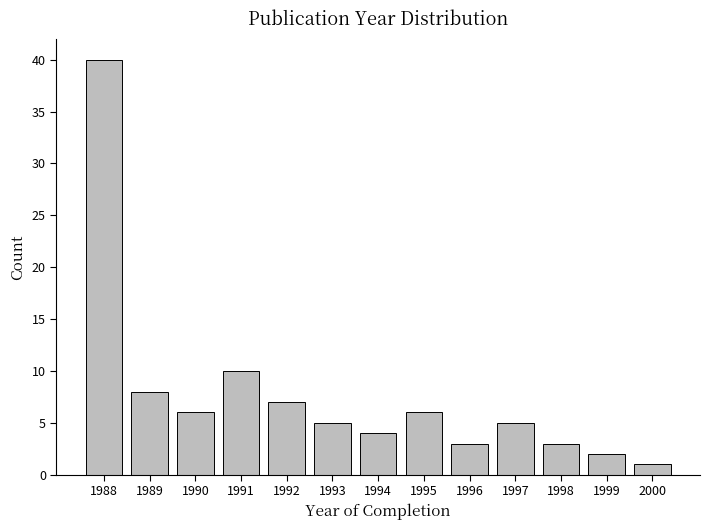

Reading left to right, transcribe all the data shown in this chart.

1988=40	1989=8	1990=6	1991=10	1992=7	1993=5	1994=4	1995=6	1996=3	1997=5	1998=3	1999=2	2000=1